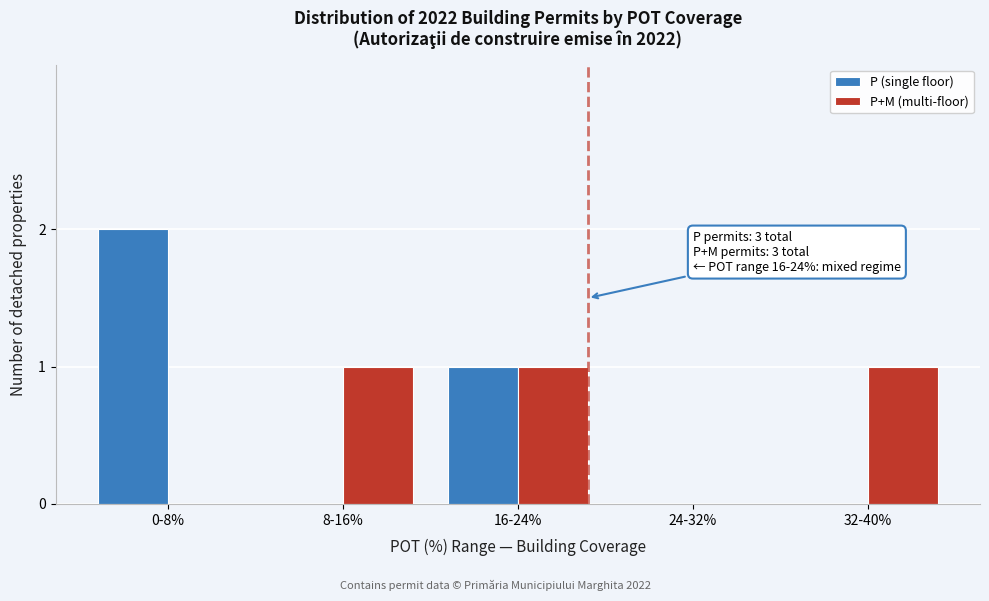

Reading right to left, what are all the values shown in this chart?

P (single floor): 32-40%=0	24-32%=0	16-24%=1	8-16%=0	0-8%=2
P+M (multi-floor): 32-40%=1	24-32%=0	16-24%=1	8-16%=1	0-8%=0